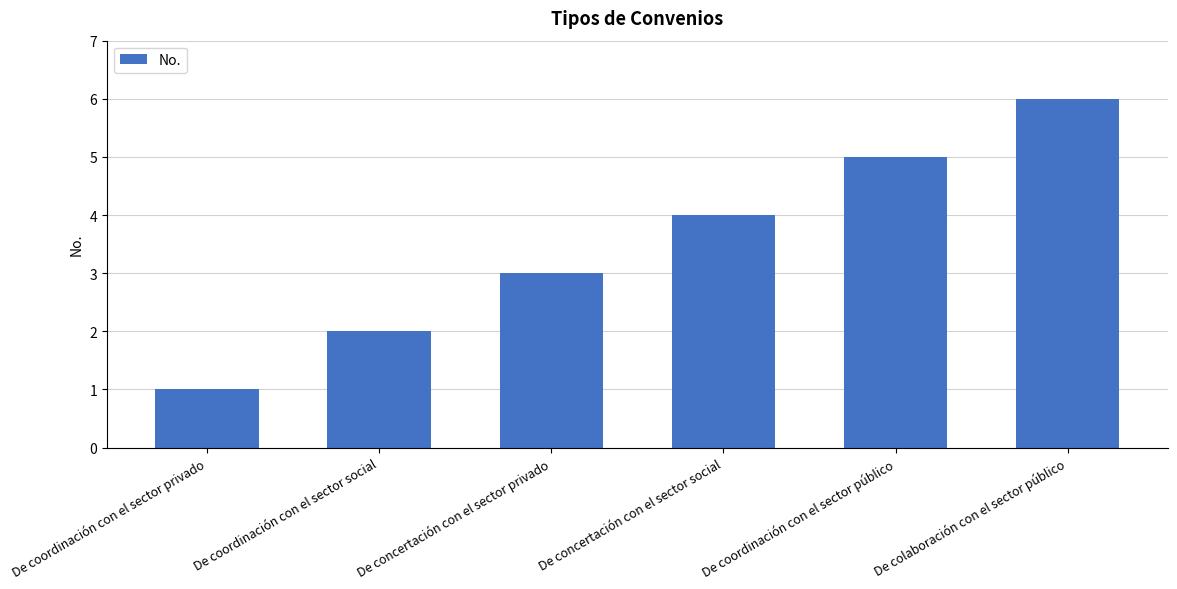

How many values are between 2 and 5?

4